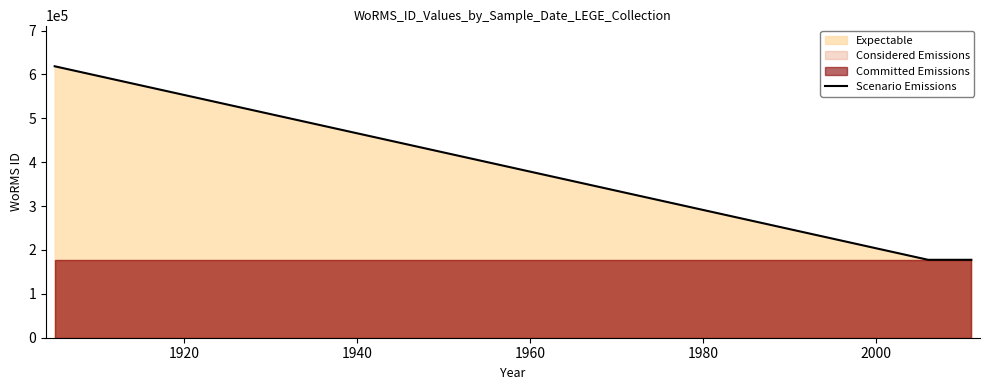

How many data points does each series have?

4